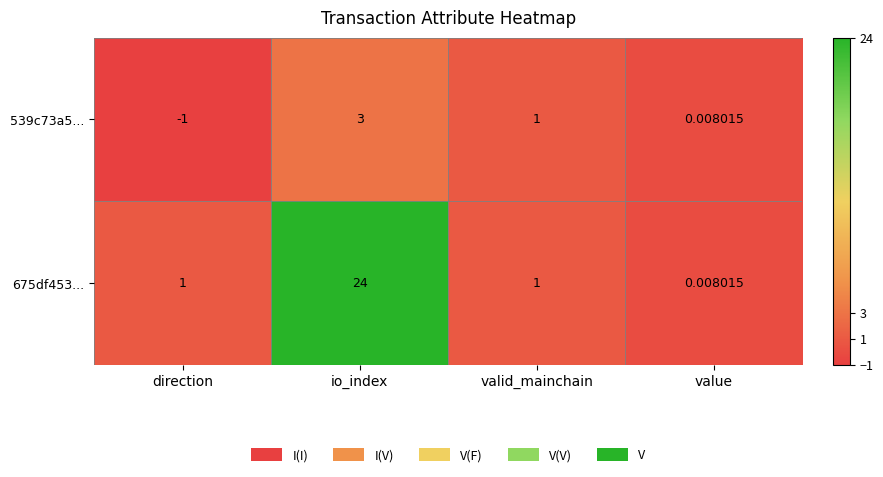

What is the smallest value displayed?

-1.0